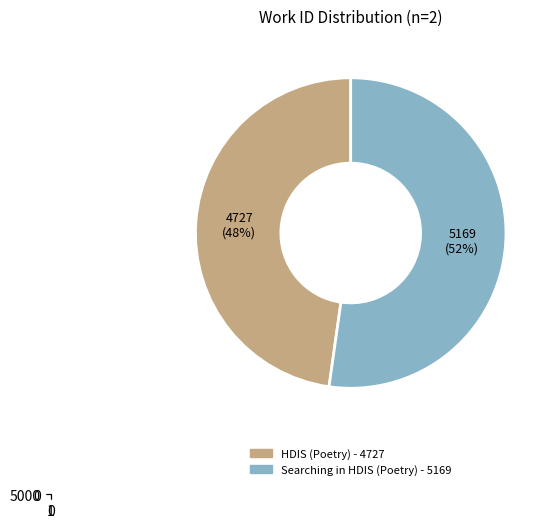

How many segments does this pie chart have?

2